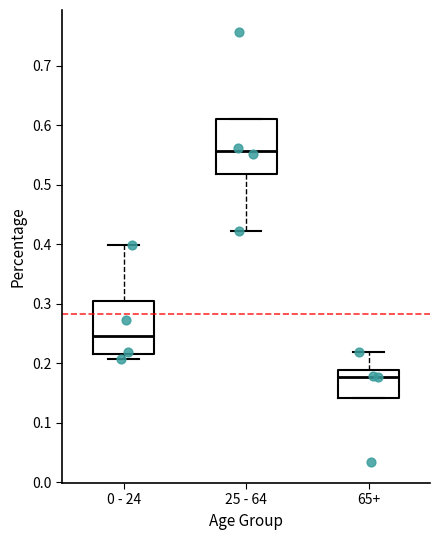

Which box has the highest median line?

25 - 64